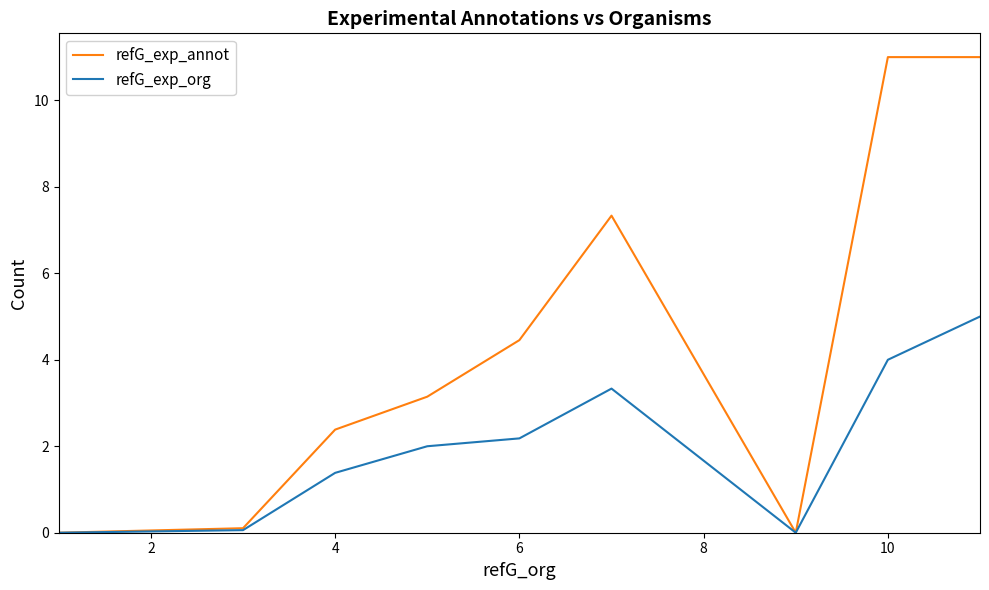

List the series in order of their overall mean, highest first.

refG_exp_annot, refG_exp_org